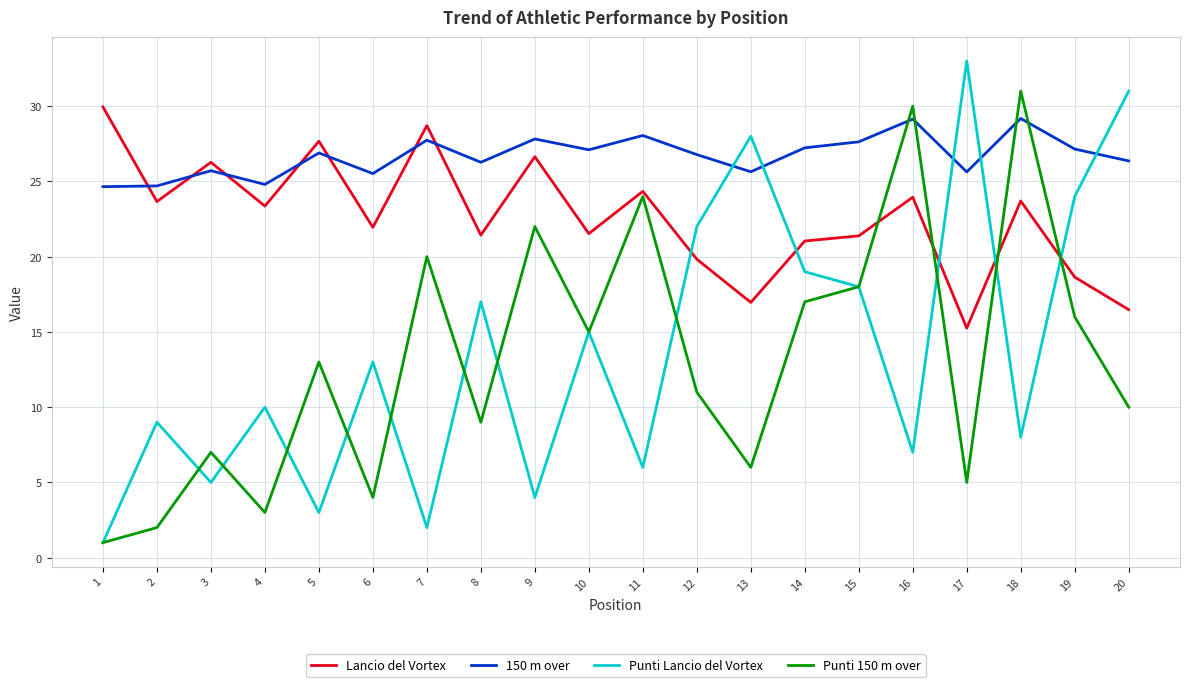

What is the sum of all Lancio del Vortex values?

452.7